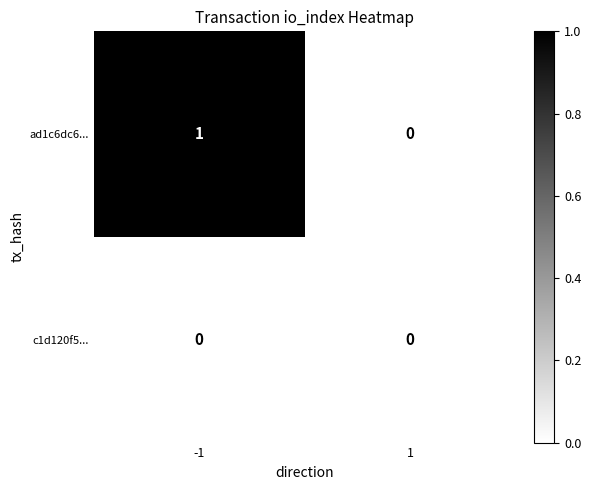

Which series has the largest total across all categories?

ad1c6dc6...